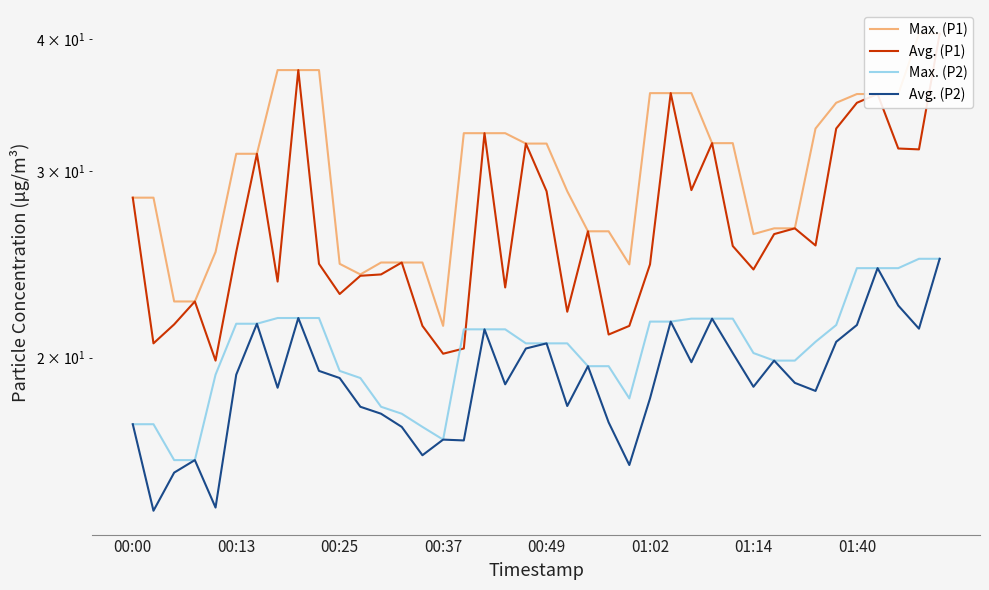

At which label does Avg. (P1) first exceed 25?

00:00